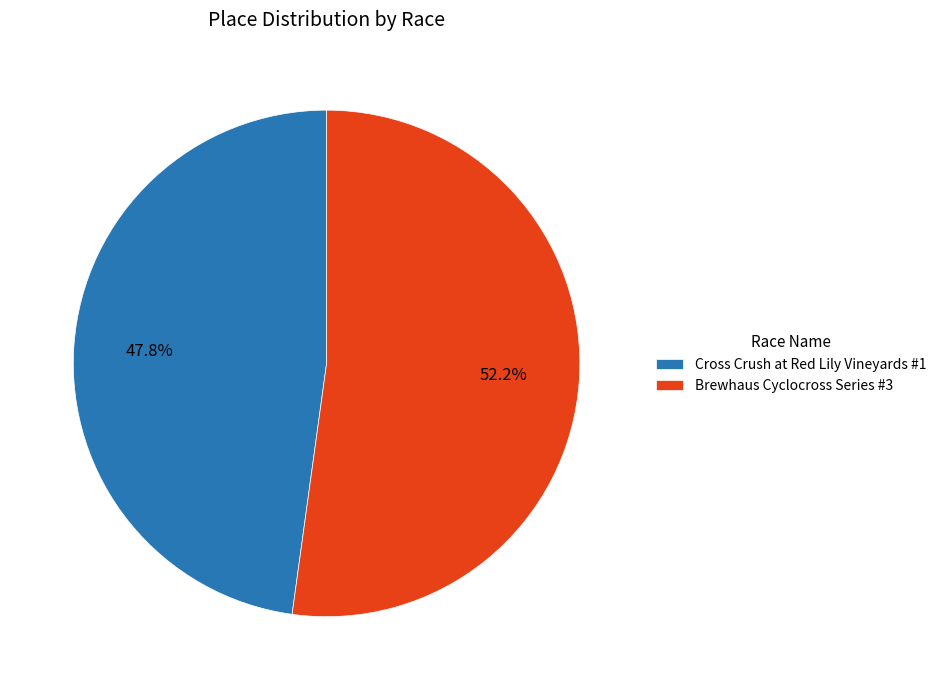

What percentage is the Brewhaus Cyclocross Series #3 slice, to the nearest percent?

52%